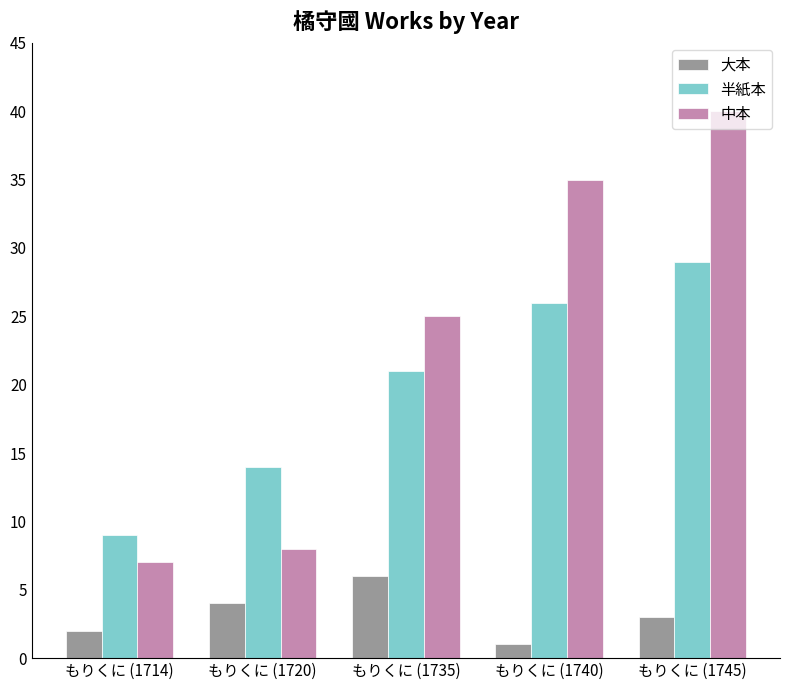

Which label corresponds to the smallest value in the chart?

もりくに (1740)